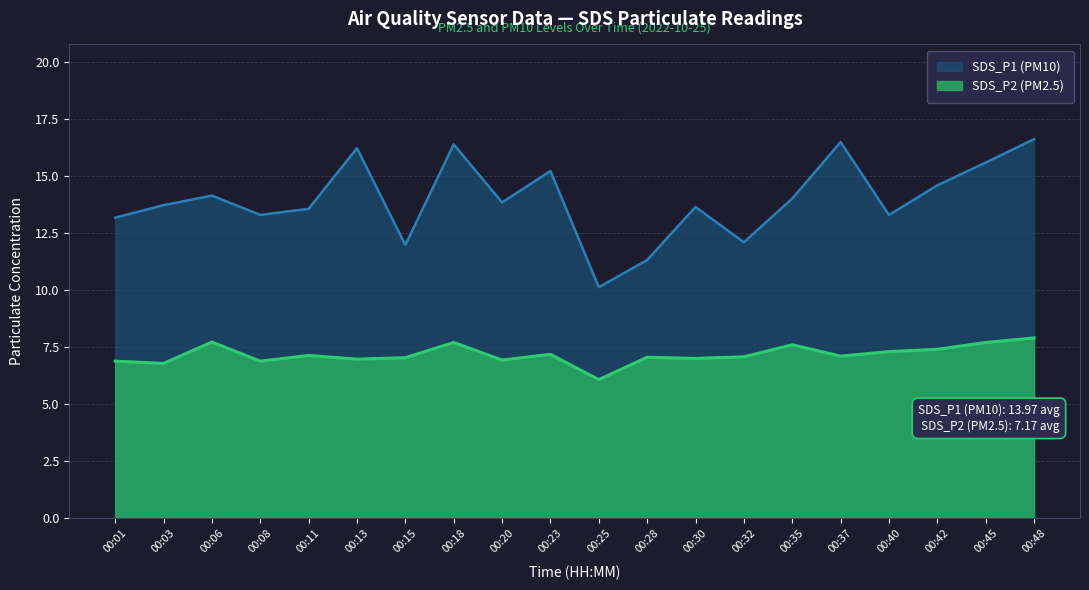

True or false: SDS_P1 and SDS_P2 intersect in this chart.

False